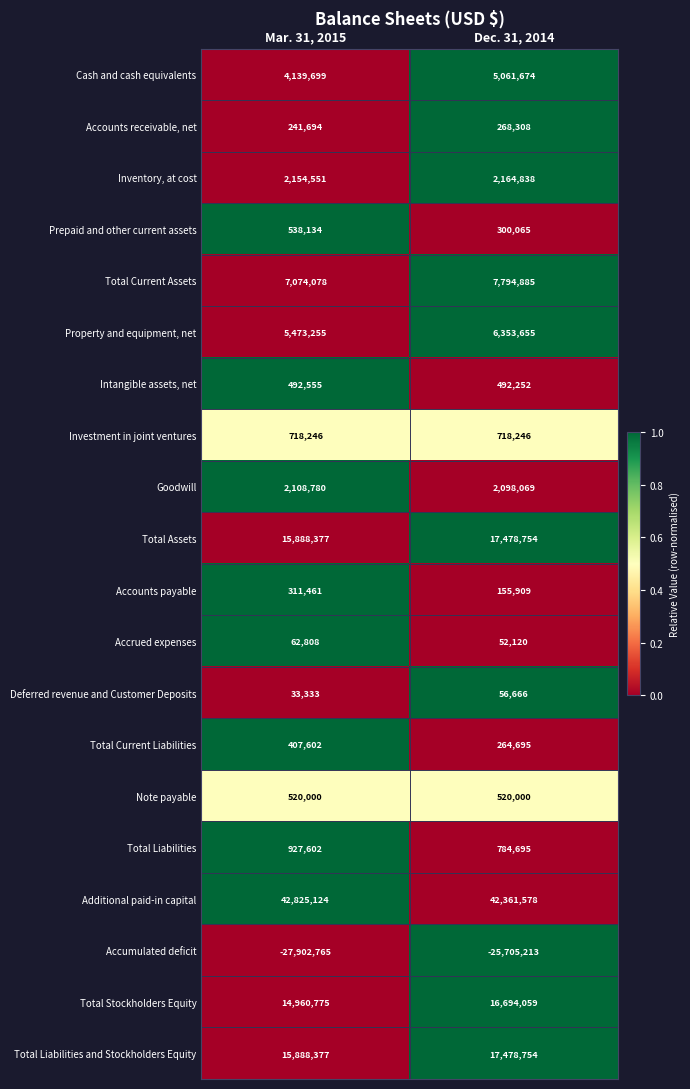

Rank the categories by Total Stockholders Equity value from lowest to highest.

Mar. 31, 2015, Dec. 31, 2014